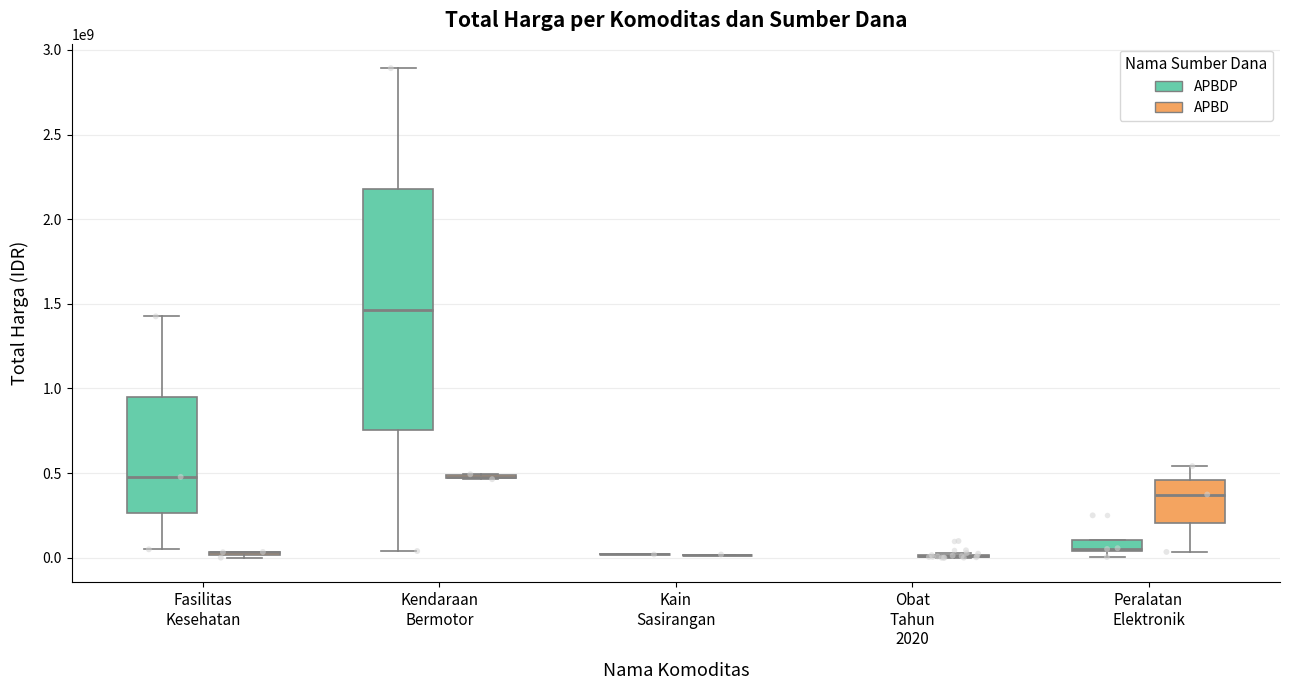

Which has a higher value, APBD or APBD?

APBD